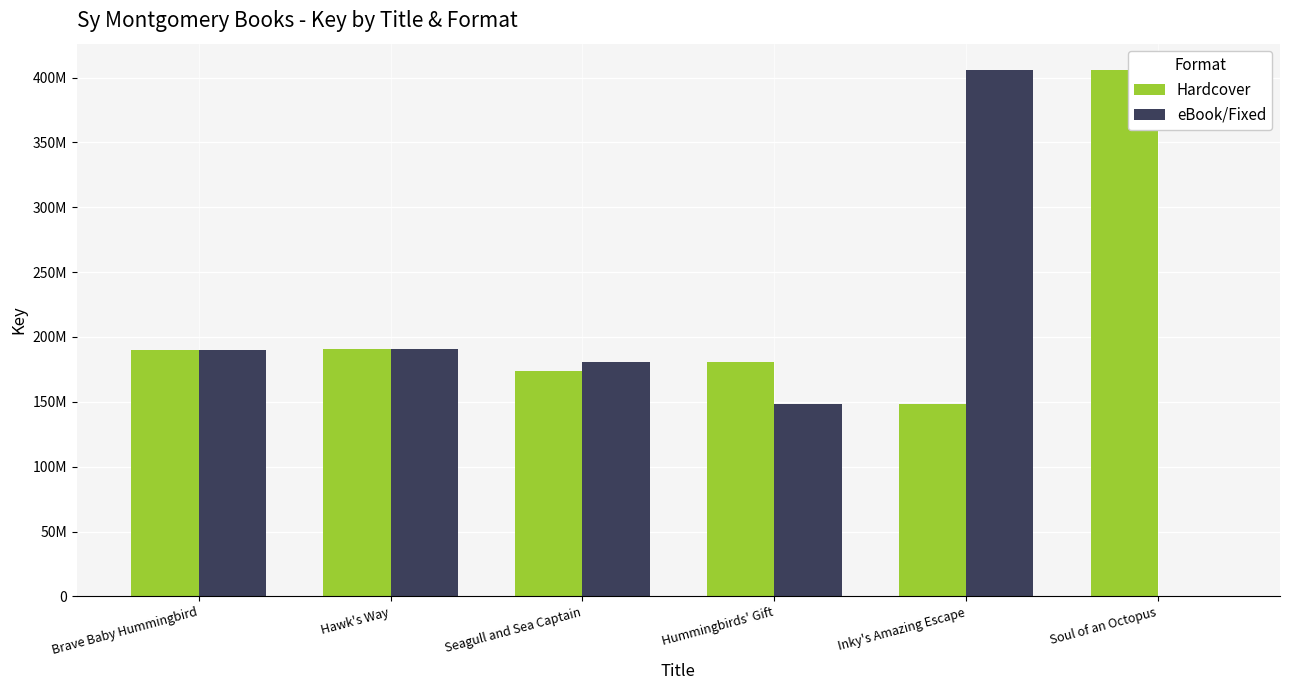

What is the label of the 2nd bar from the left?

Hawk's Way